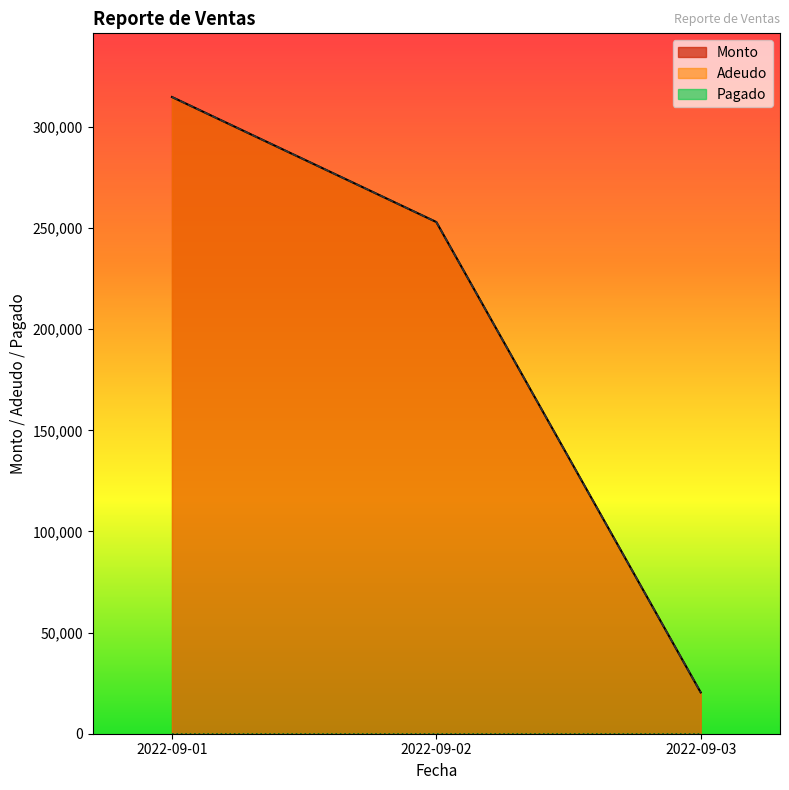

What are all the series names shown in the legend?

Monto, Adeudo, Pagado